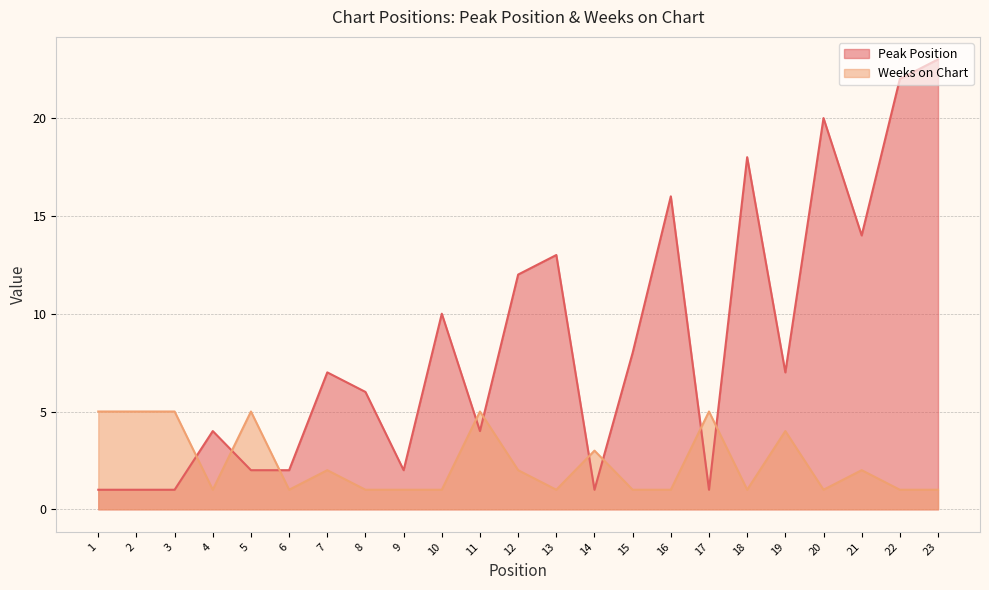

Between which two adjacent categories do Weeks on Chart and Peak Position first intersect?

3 and 4